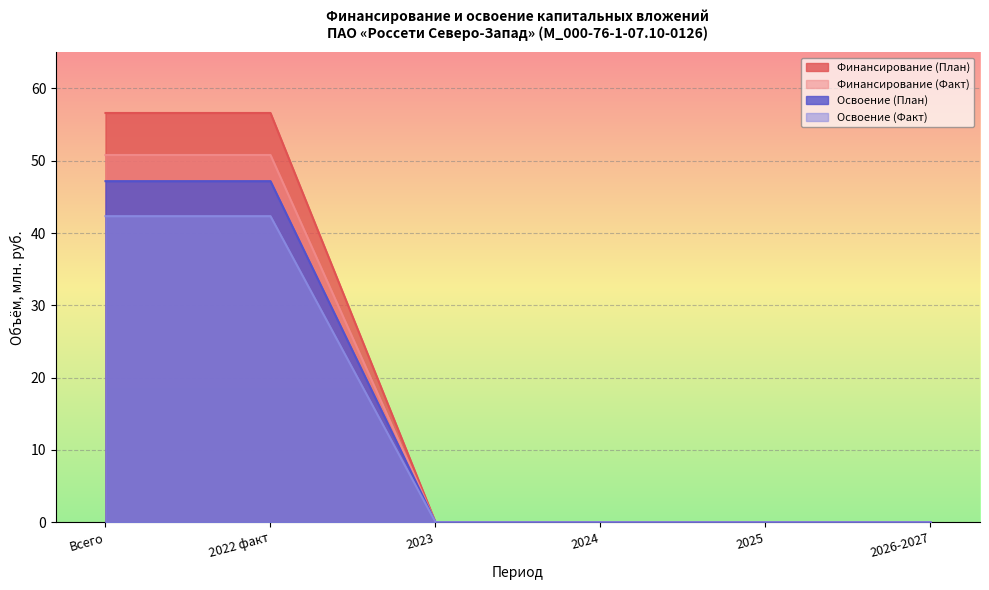

Which series has the widest spread of values?

Финансирование (План)